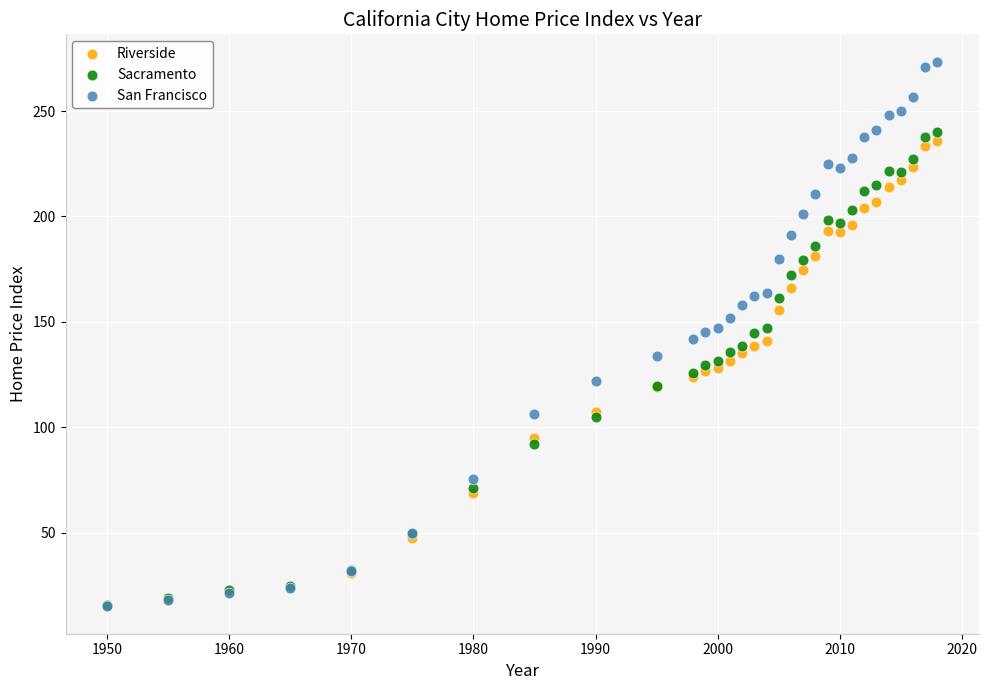

Which series has the widest spread of Y values?

San Francisco